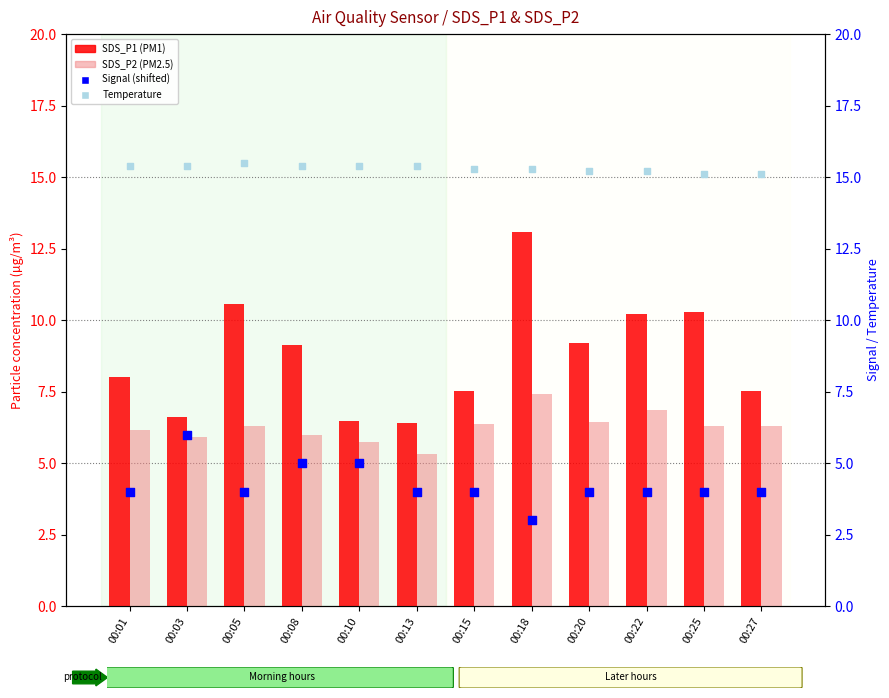

Which series has the largest total across all categories?

Temp